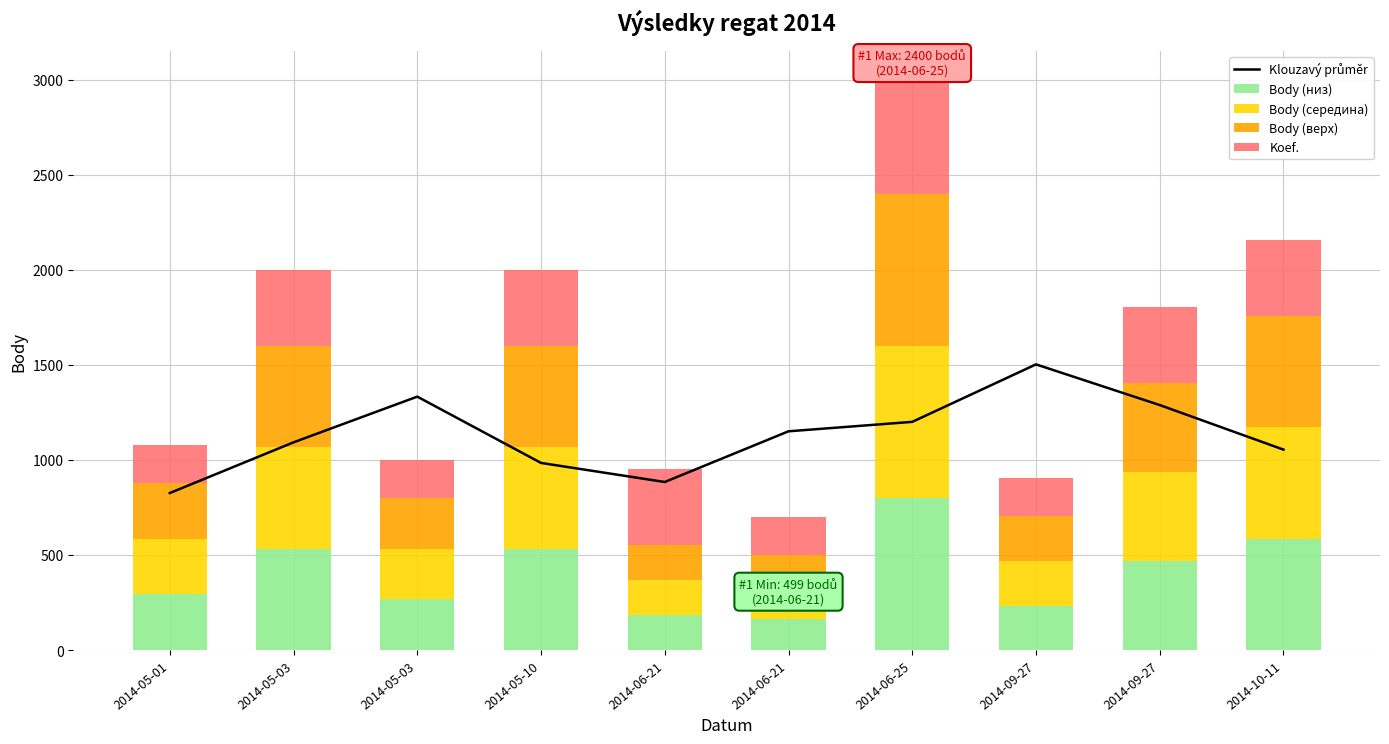

Which series has the largest range (max minus min)?

Klouzavý průměr